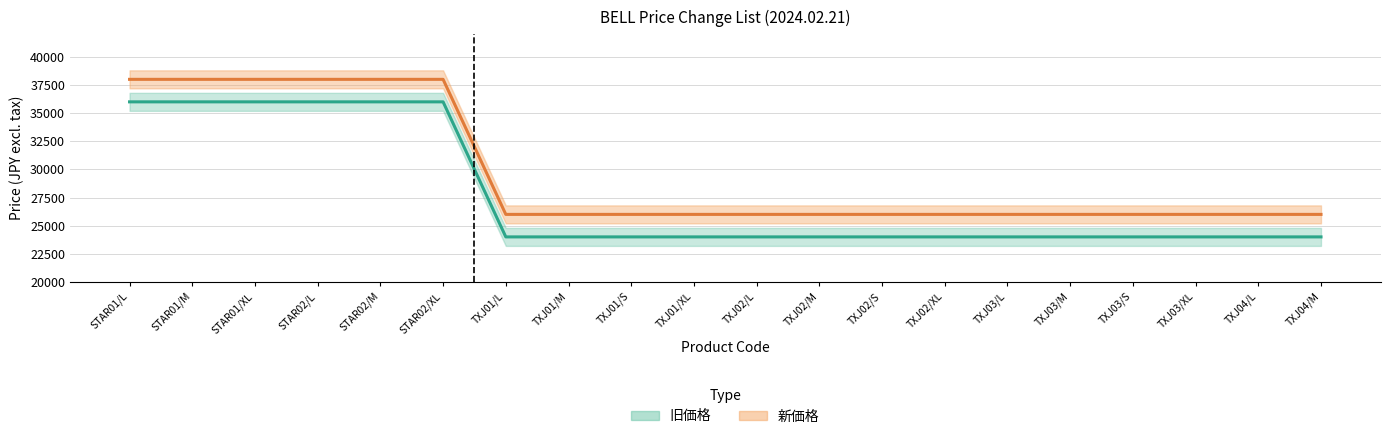

What is the label of the 1st point from the right?

TXJ04/M